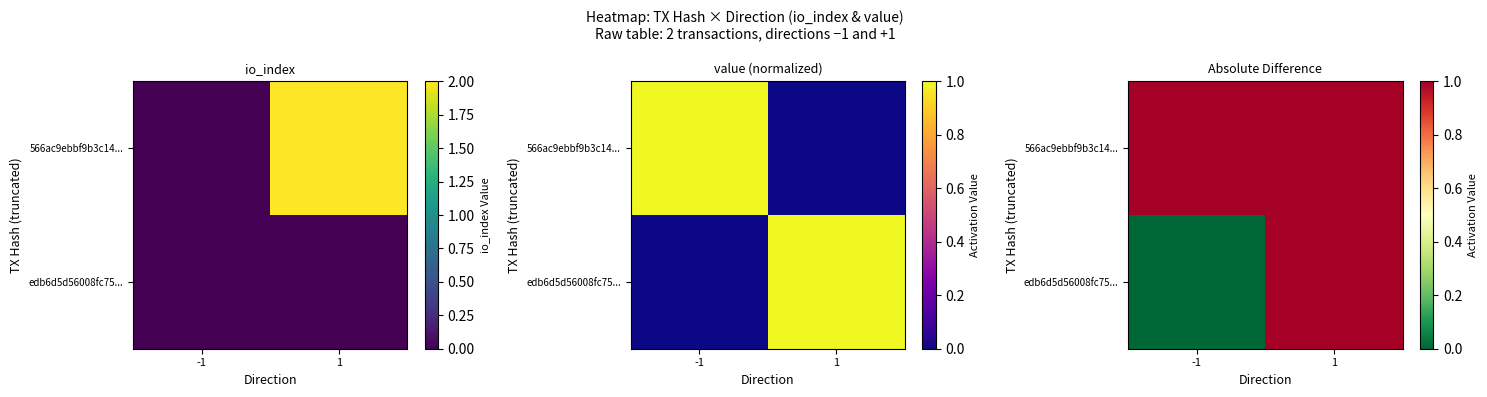

Which series has the largest range (max minus min)?

edb6d5d56008fc75...